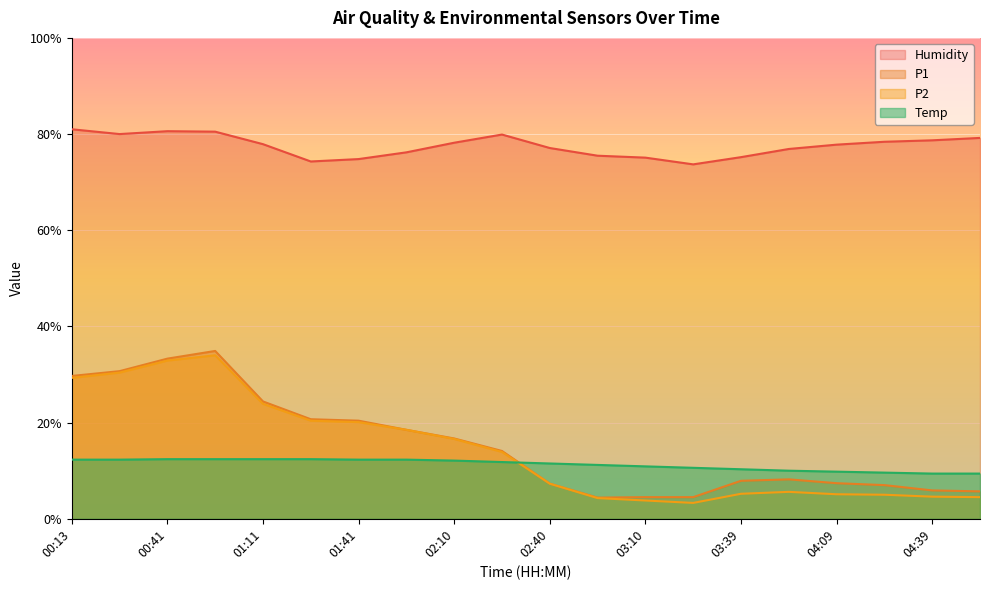

What are all the series names shown in the legend?

Humidity, P1, P2, Temp